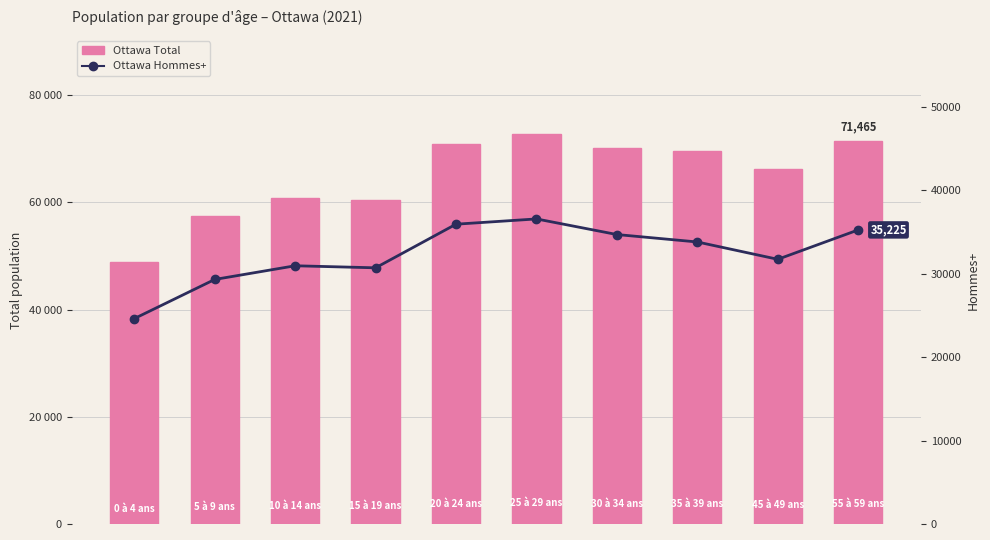

What is the difference between the highest and lowest values at 0?

24190